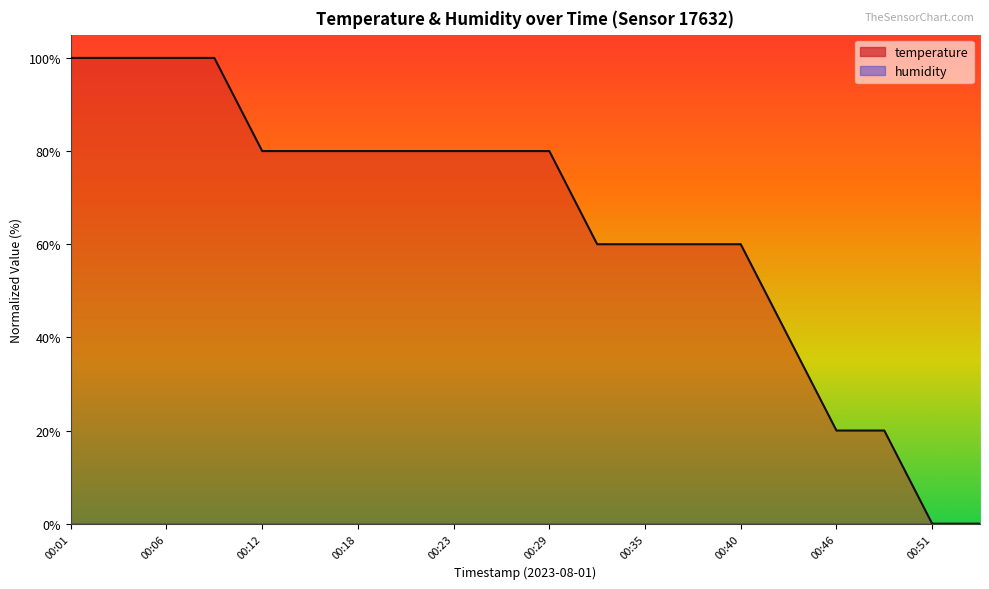

How many data points does each series have?

20